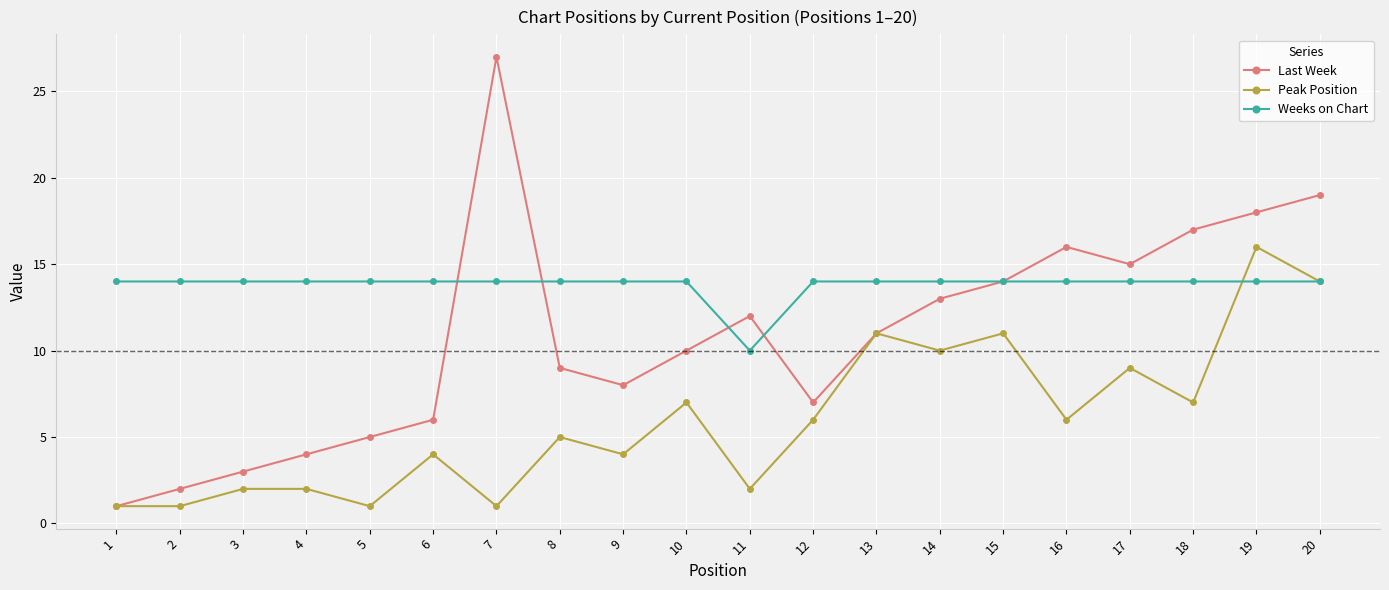

The Weeks on Chart series shows 14 at 2. True or false?

True